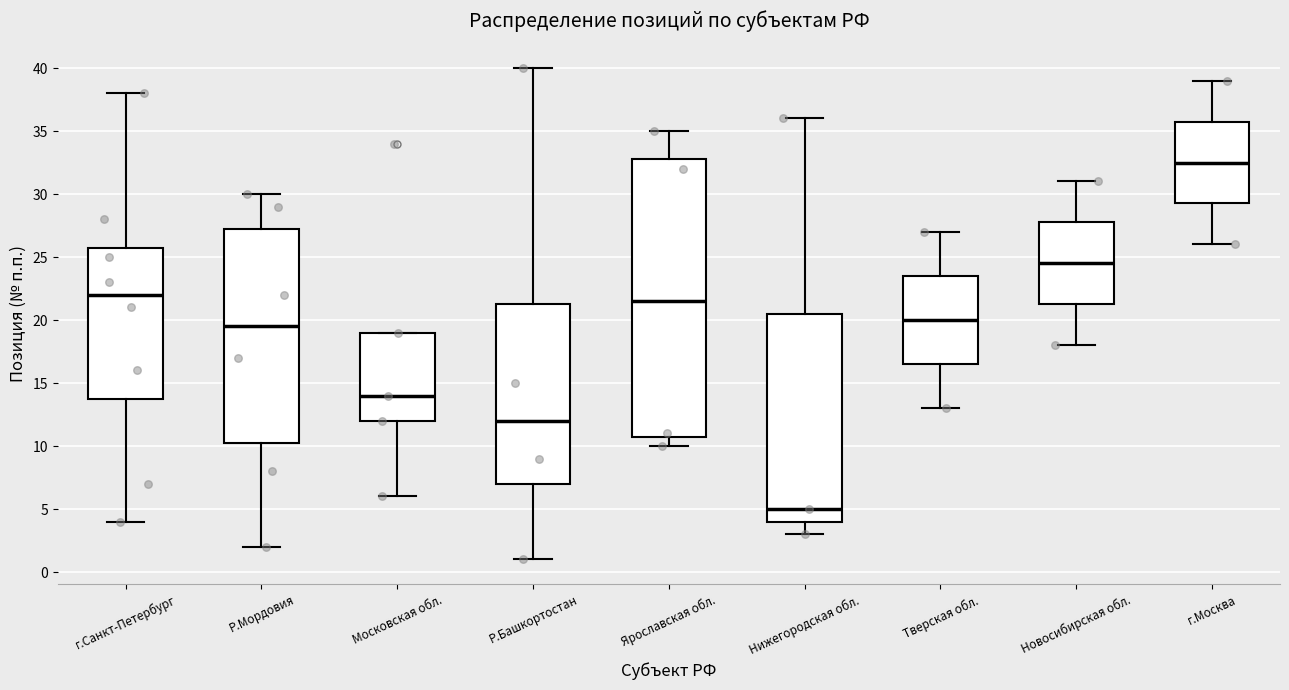

Comparing the boxes themselves (not the whiskers), which one is the tallest?

Ярославская обл.